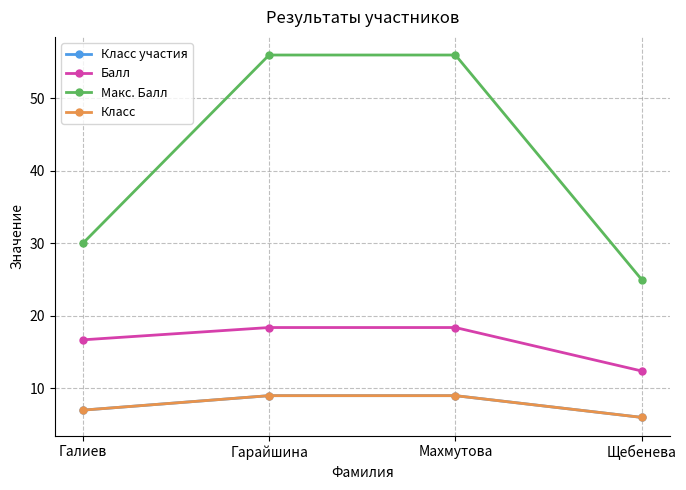

Reading left to right, list all the values displayed in this chart.

Класс участия: 7.0	9.0	9.0	6.0
Балл: 16.7	18.4	18.4	12.4
Макс. Балл: 30.0	56.0	56.0	25.0
Класс: 7.0	9.0	9.0	6.0